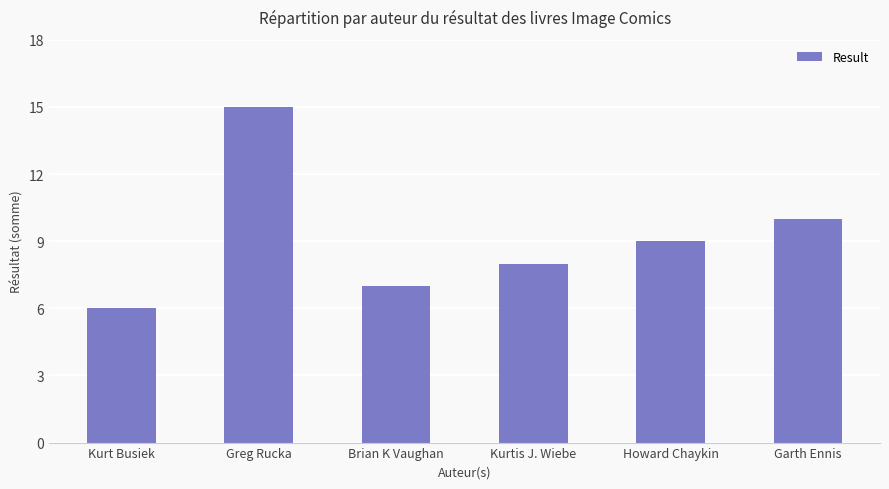

True or false: the data shows 8 at Kurt Busiek.

False